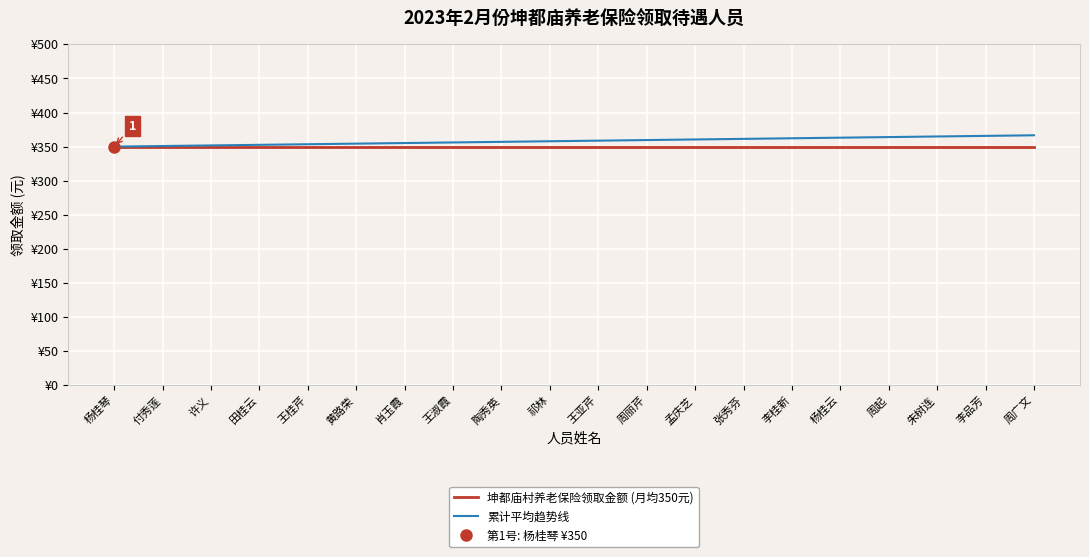

Is the value of 坤都庙村养老保险领取金额 (月均350元) at 付秀莲 greater than the value of 累计平均趋势线 at 李品芳?

No